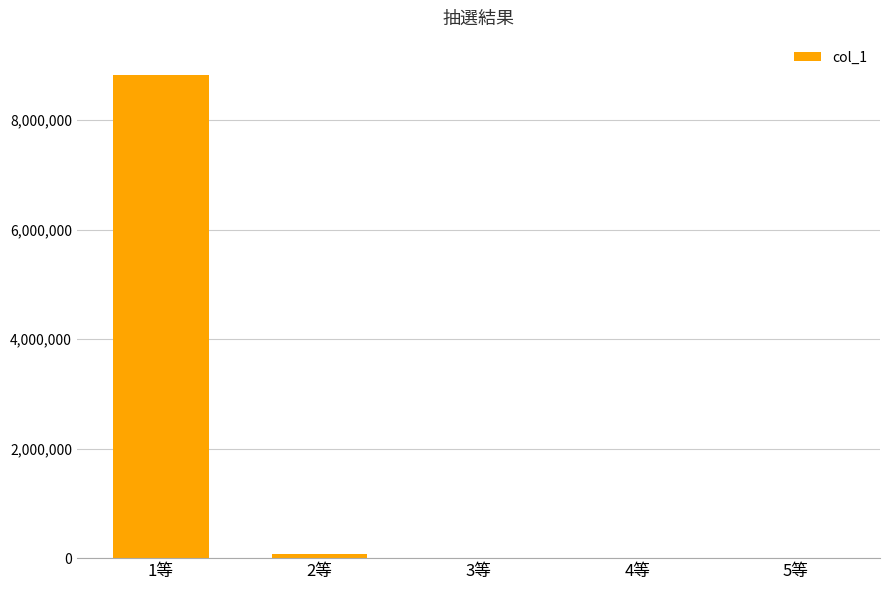

Are the bars horizontal?

No